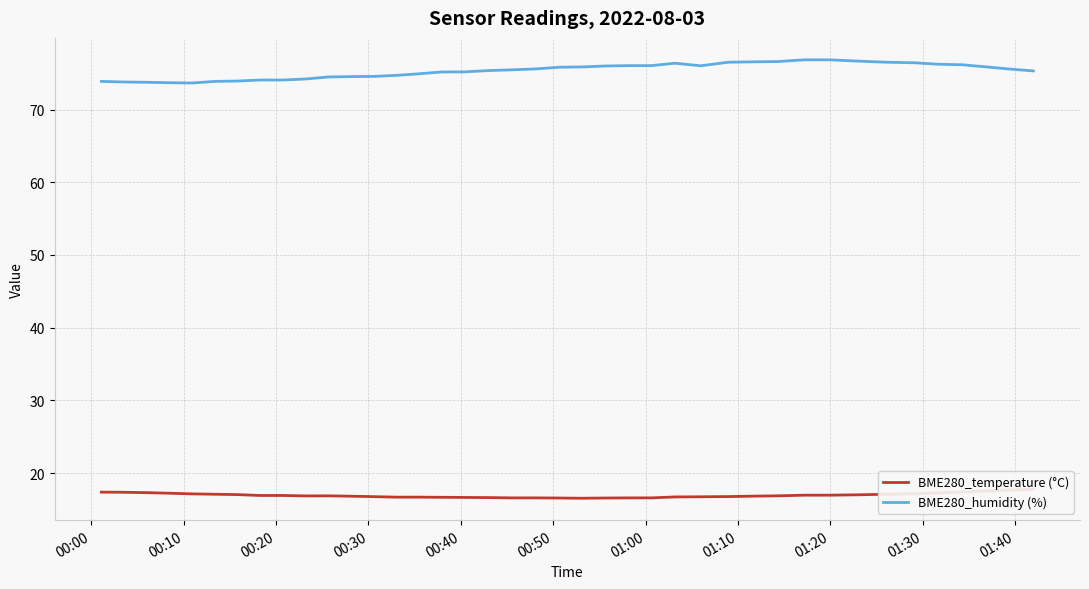

True or false: BME280_temperature (°C) has a value of 23.3 at 01:00.

False